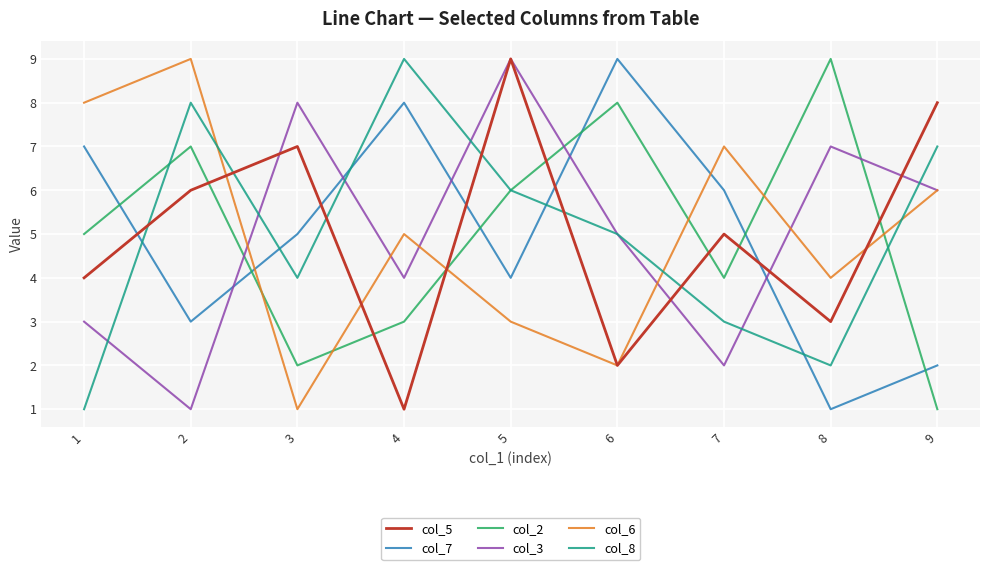

Does the chart have visible grid lines?

Yes